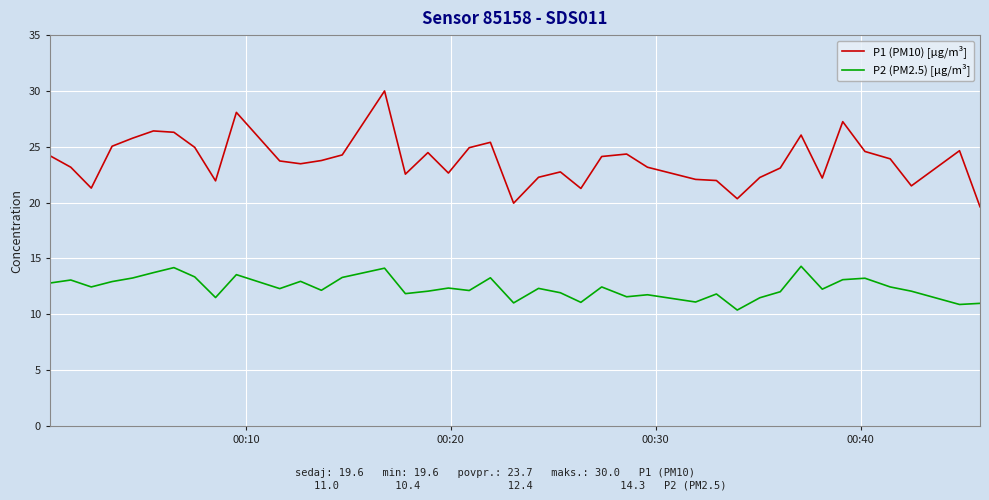

Which series has the largest total across all categories?

P1 (PM10) [µg/m³]